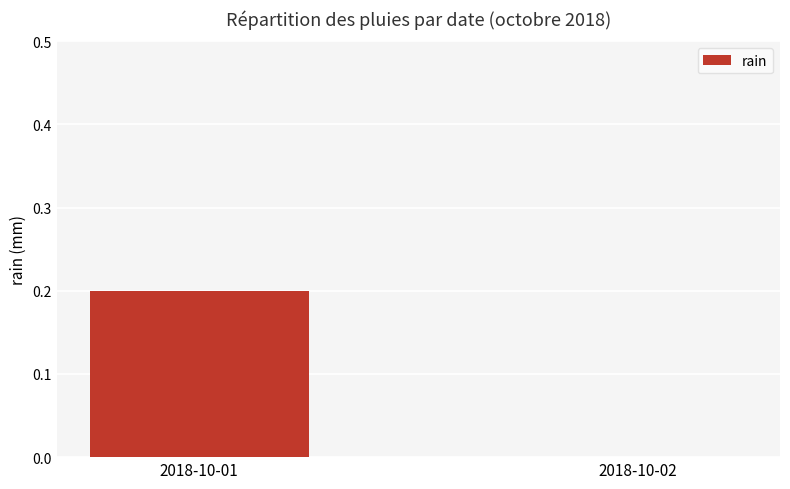

Does the chart contain stacked bars?

No